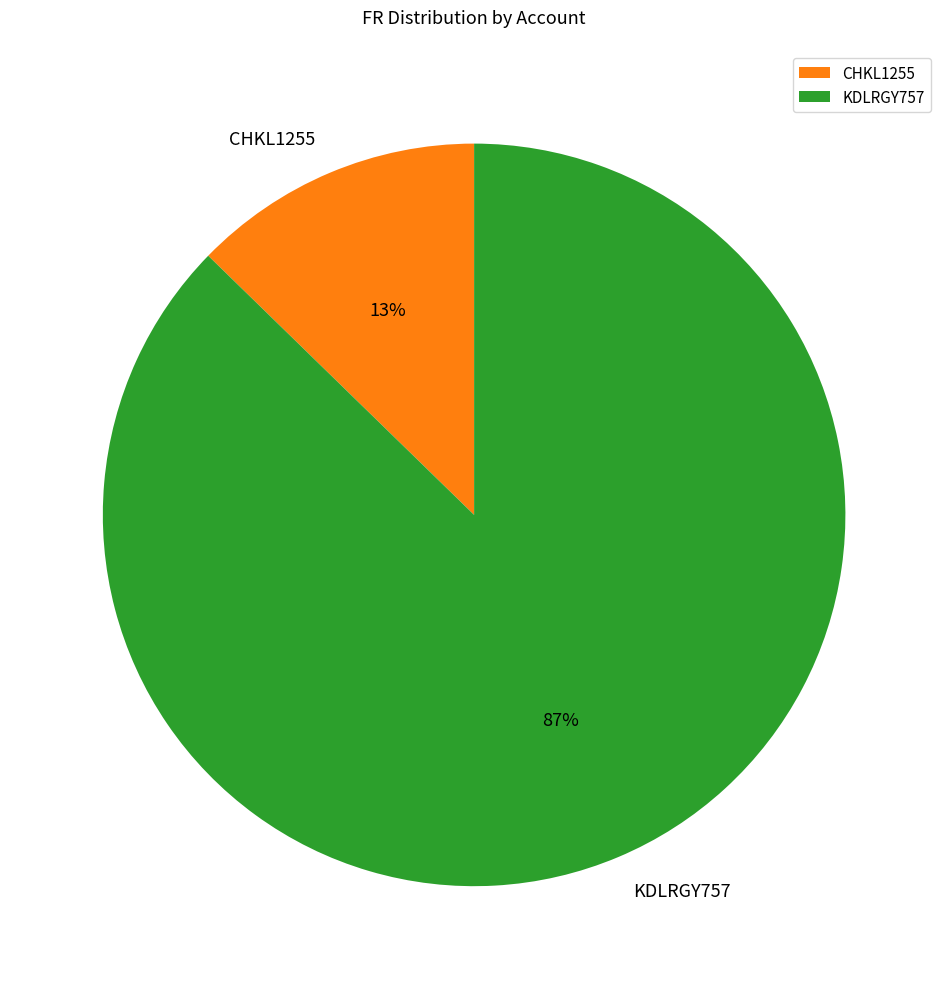

To the nearest percent, what is the combined percentage of KDLRGY757 and CHKL1255?

100%